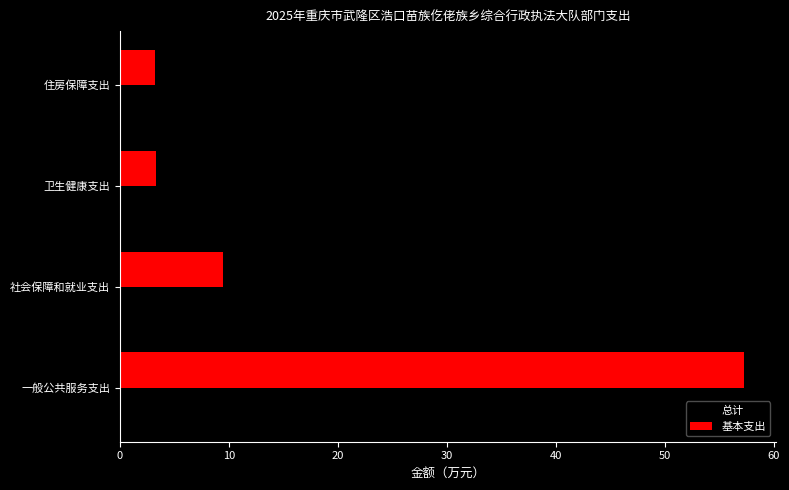

What is the difference between the maximum and minimum values in the 总计 series?

54.1